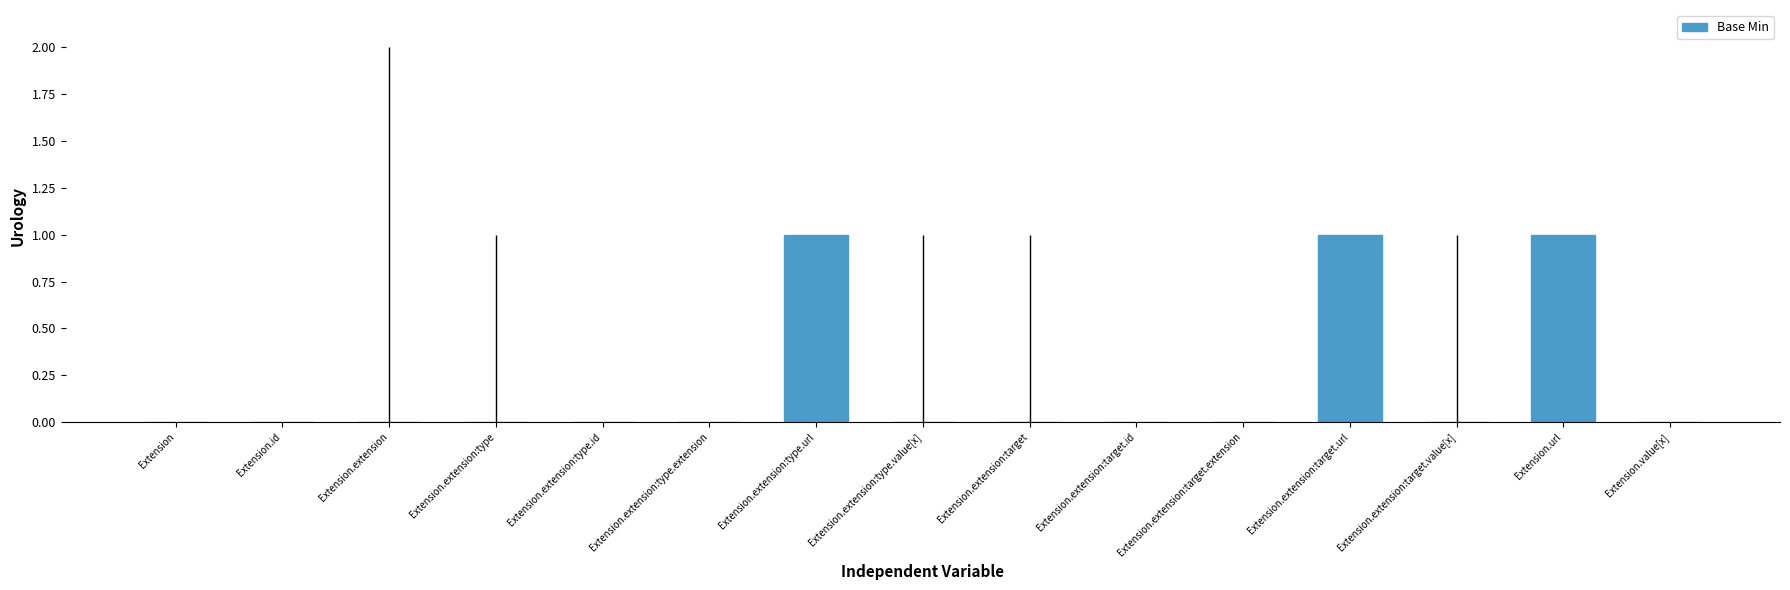

Reading left to right, transcribe all the data shown in this chart.

0	0	0	0	0	0	1	0	0	0	0	1	0	1	0